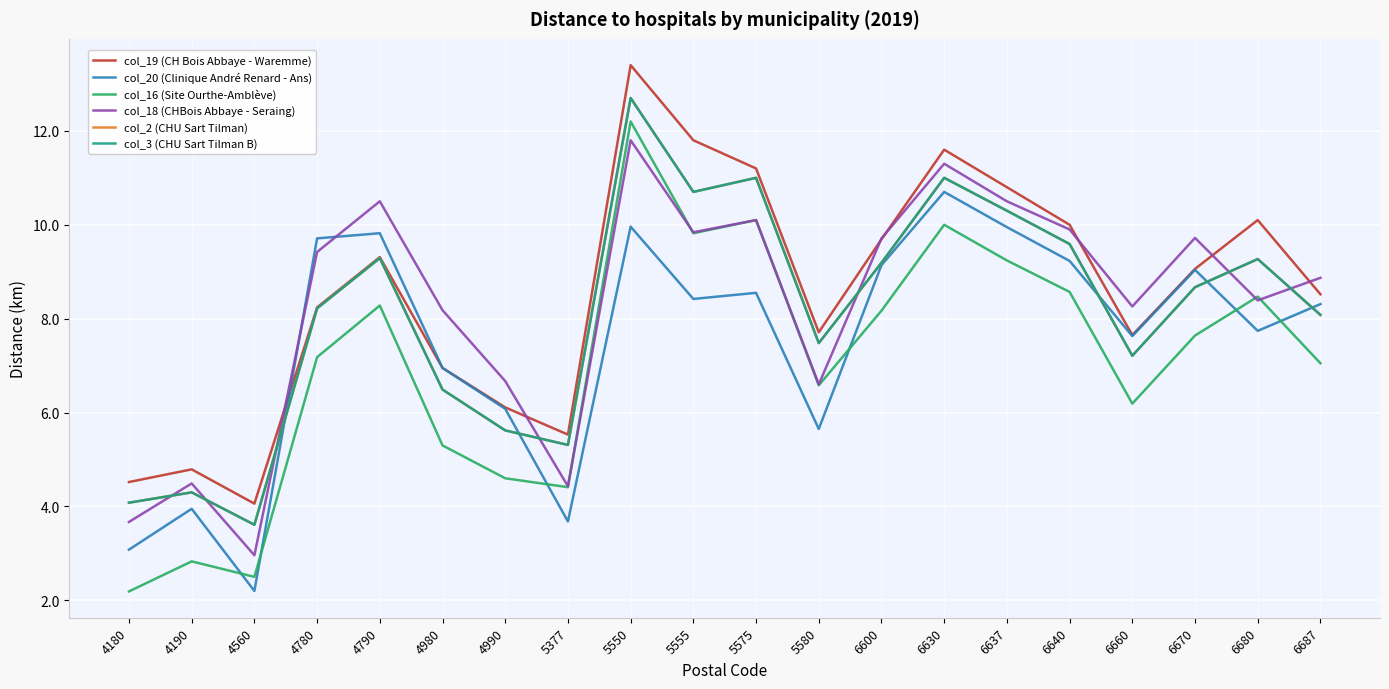

Does the chart have visible grid lines?

Yes